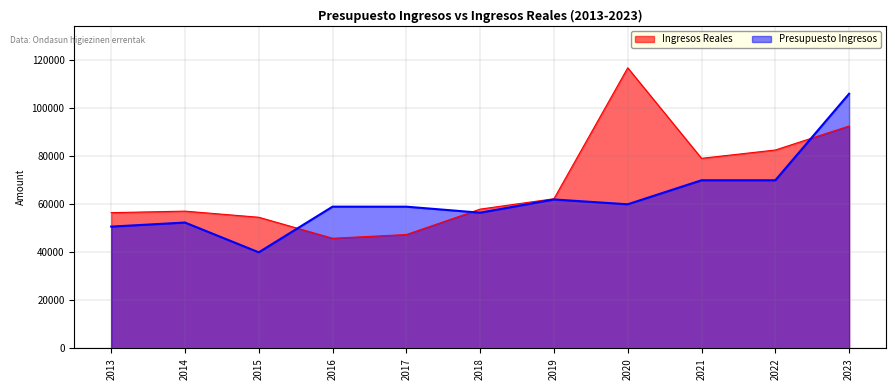

At how many categories does at least one series exceed 112438?

1